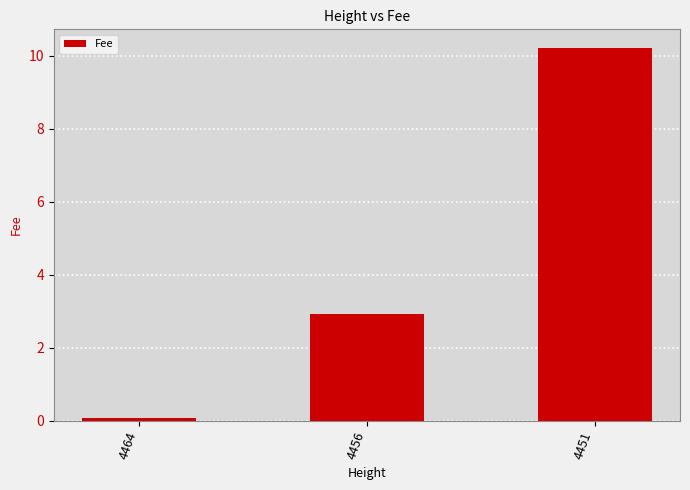

What is the value of the 2nd bar from the left?

2.9